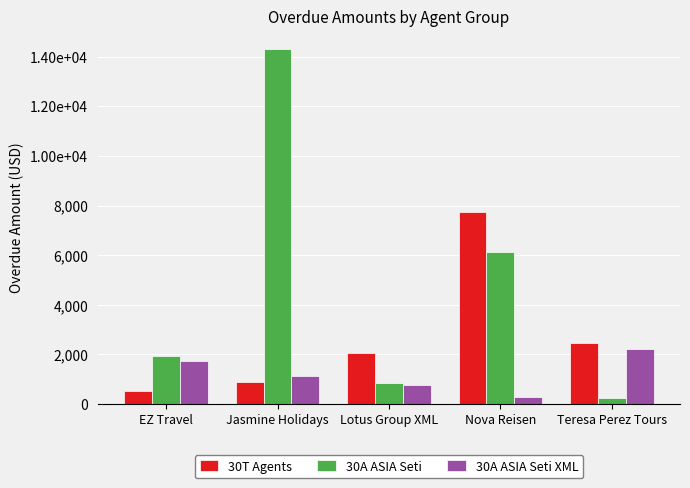

What is the smallest value displayed?

258.0